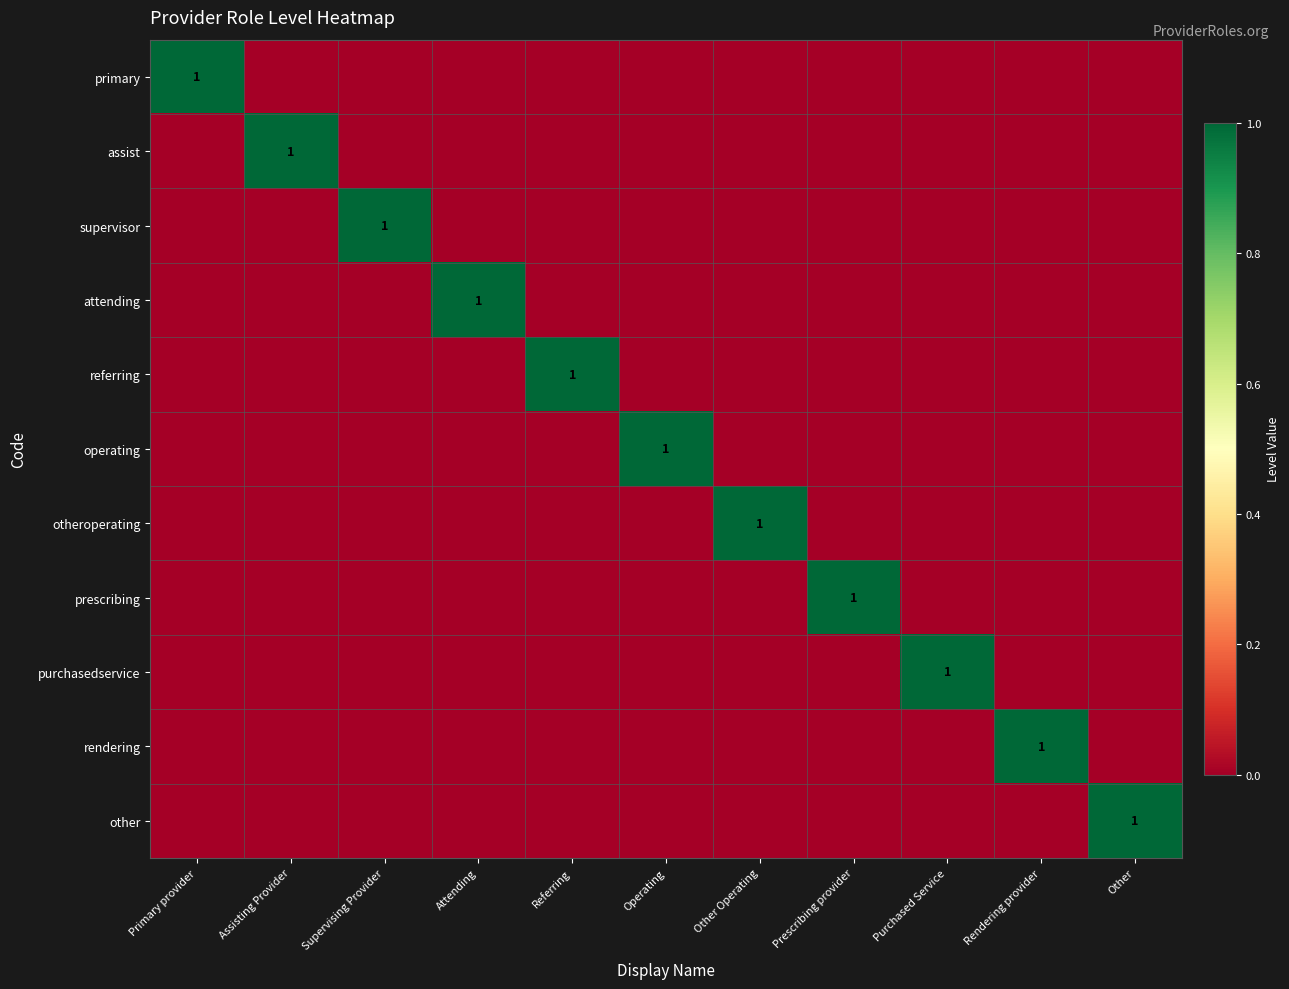

Which has a higher value, Referring or Primary provider?

Primary provider